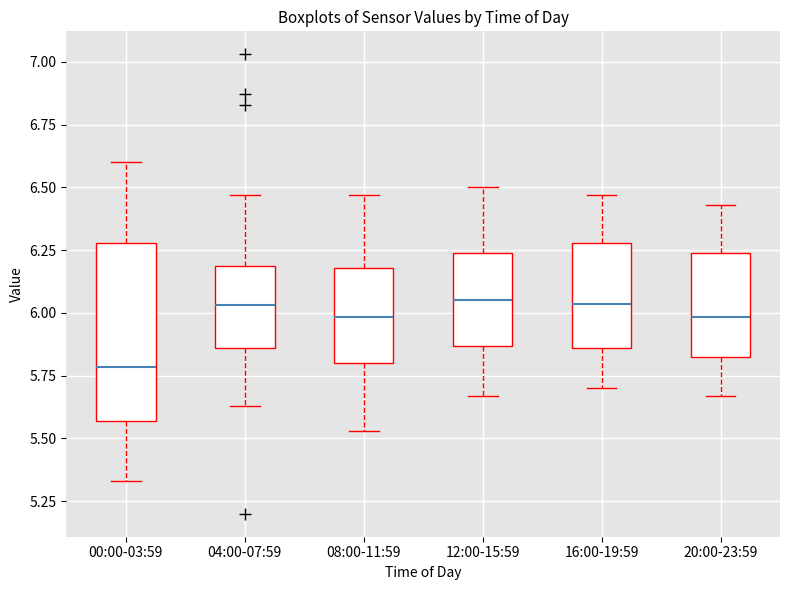

Reading left to right, transcribe this box plot: for each box, give where its median line is, the range the box spans, and where its two whiskers end, as read against the y-axis. The values are not printed on the chart, so give them approximately, as read against the axis.

00:00-03:59: median 5.80, box 5.55 to 6.30, whiskers 5.35 to 6.60
04:00-07:59: median 6.05, box 5.85 to 6.20, whiskers 5.65 to 6.45
08:00-11:59: median 6.00, box 5.80 to 6.20, whiskers 5.55 to 6.45
12:00-15:59: median 6.05, box 5.85 to 6.25, whiskers 5.65 to 6.50
16:00-19:59: median 6.05, box 5.85 to 6.30, whiskers 5.70 to 6.45
20:00-23:59: median 6.00, box 5.80 to 6.25, whiskers 5.65 to 6.45